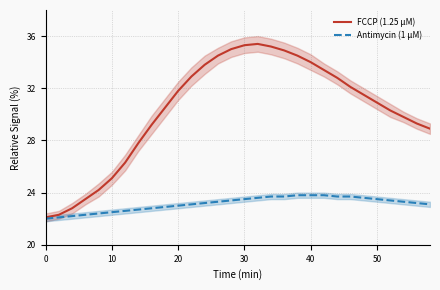

True or false: FCCP (1.25 μM) and Antimycin (1 μM) cross at least once.

False